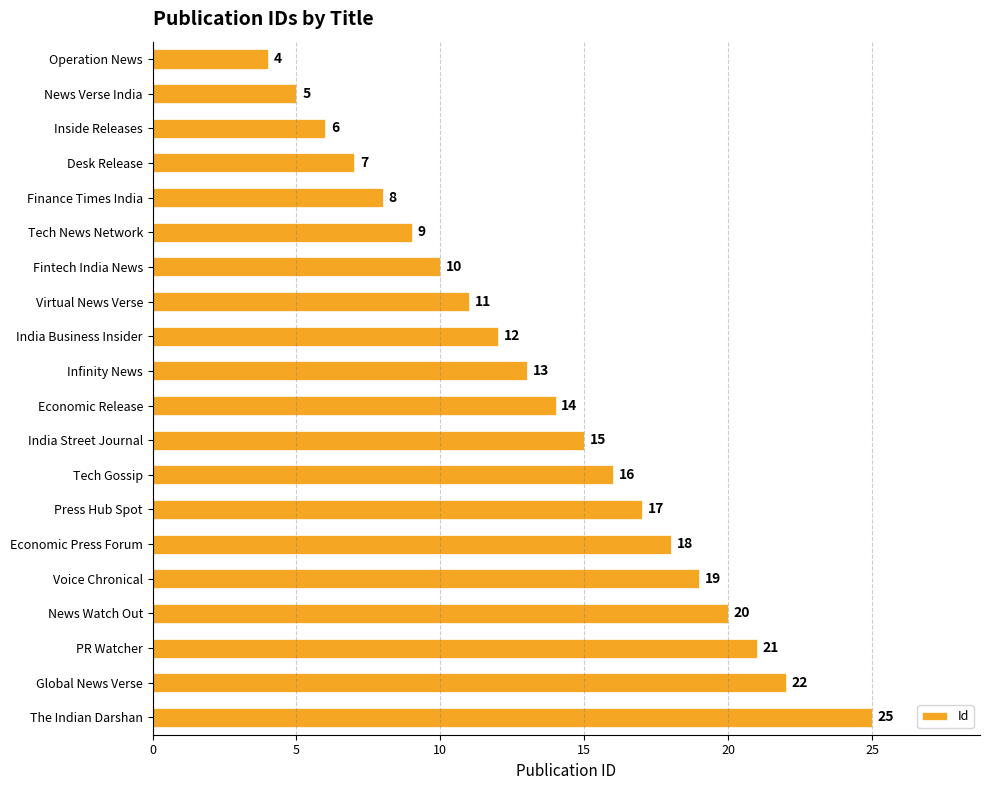

What is the average value?

14